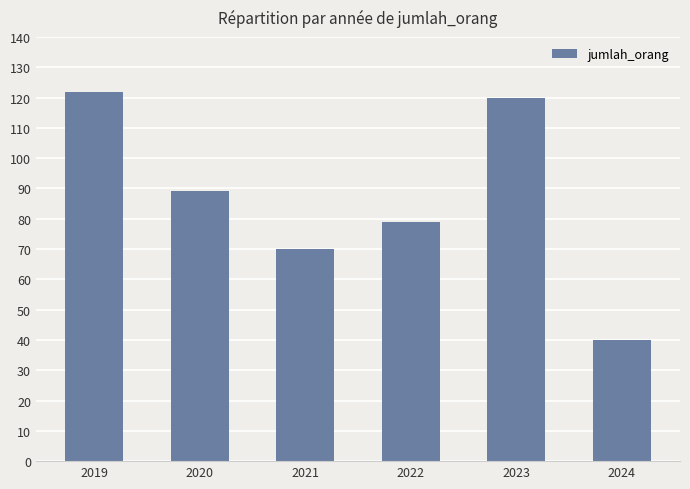

True or false: the data shows 39 at 2022.

False